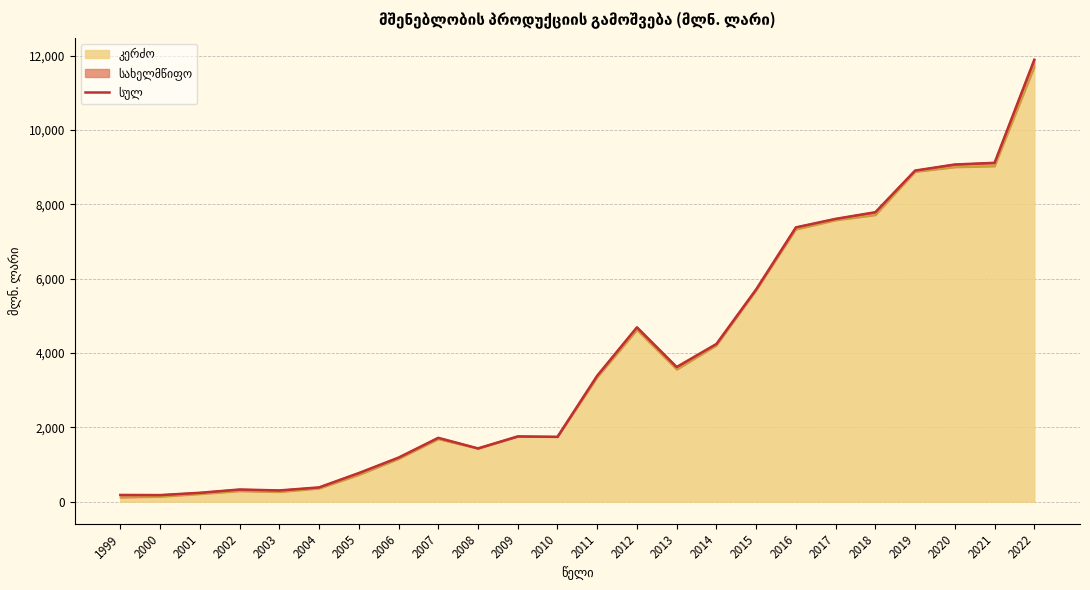

Approximately how many times larger is the value at 2018 compared to 2022?

0.7